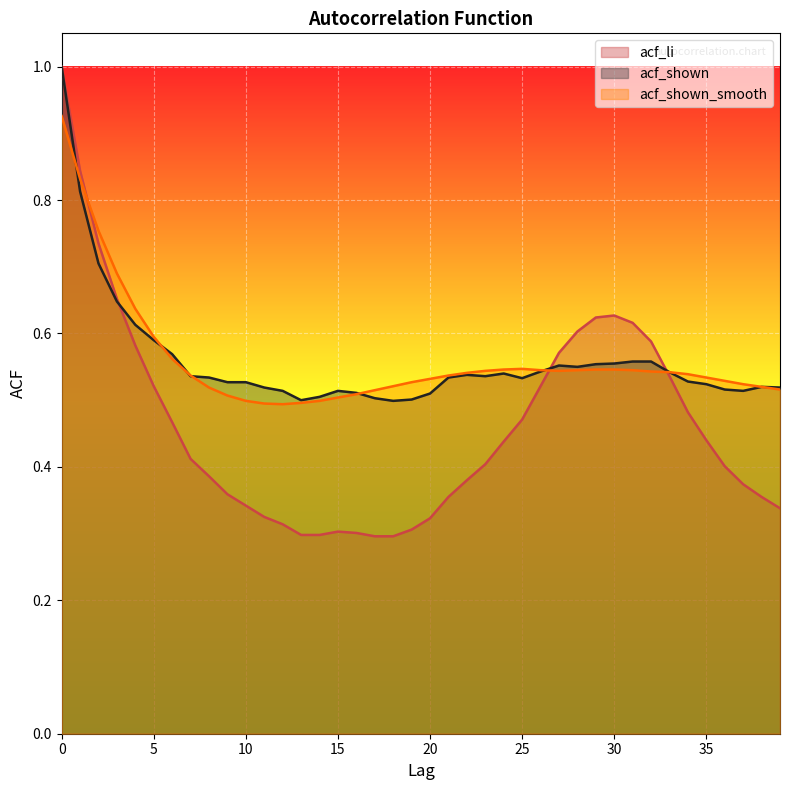

At which label does acf_shown reach its minimum?

18